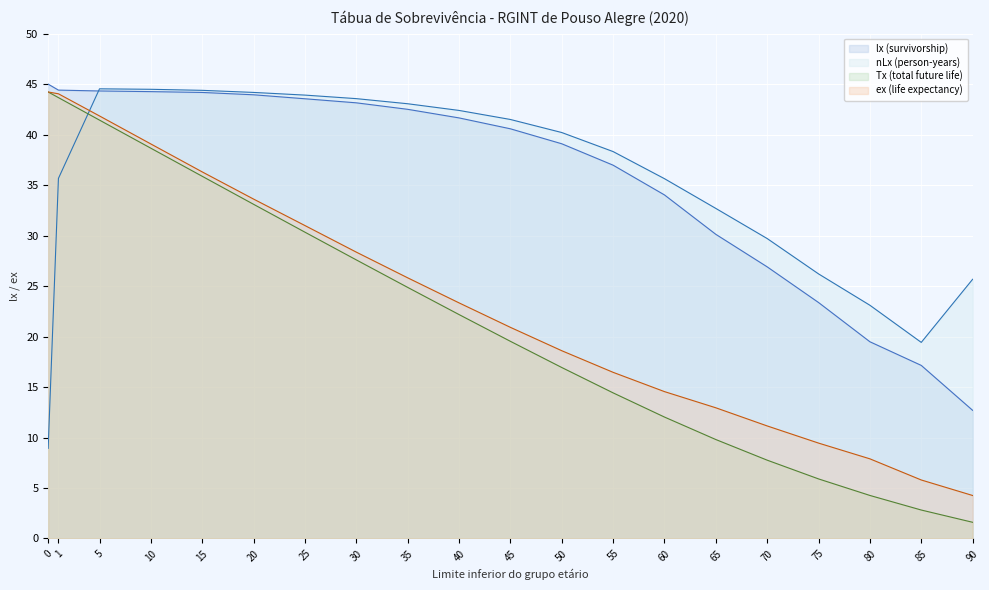

Which series has the widest spread of values?

Tx (total future life)